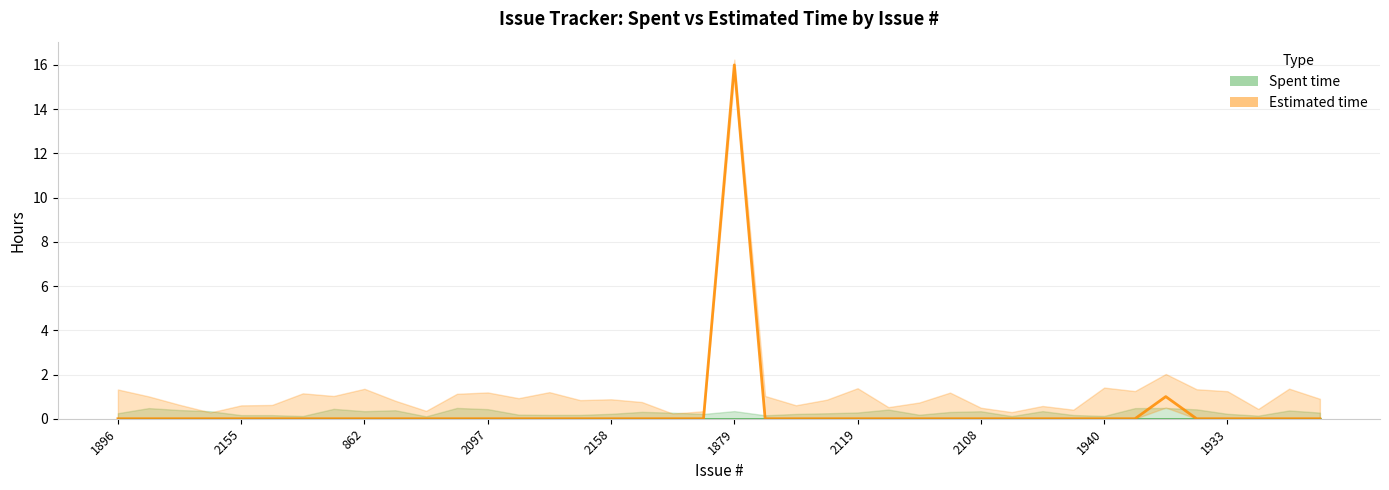

What is the label of the 13th point from the right?

27